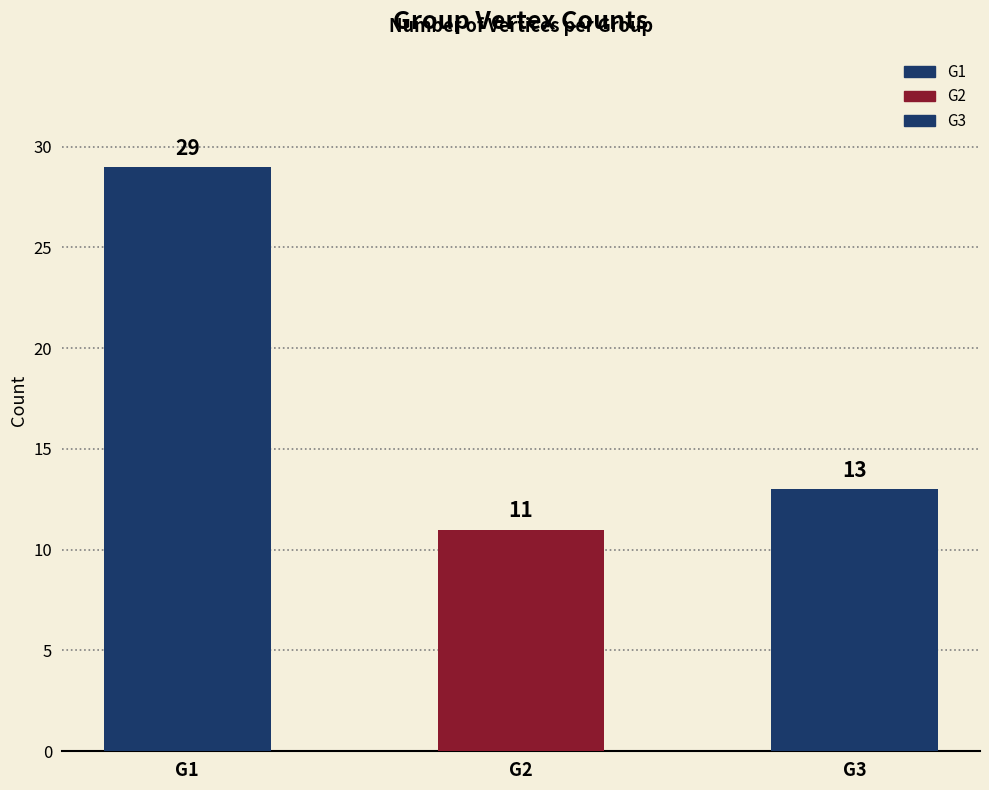

Reading right to left, list all the values displayed in this chart.

13	11	29